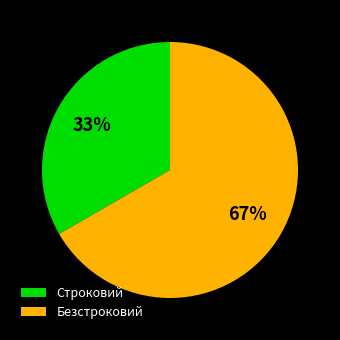

What is the smallest slice in the pie chart?

Строковий